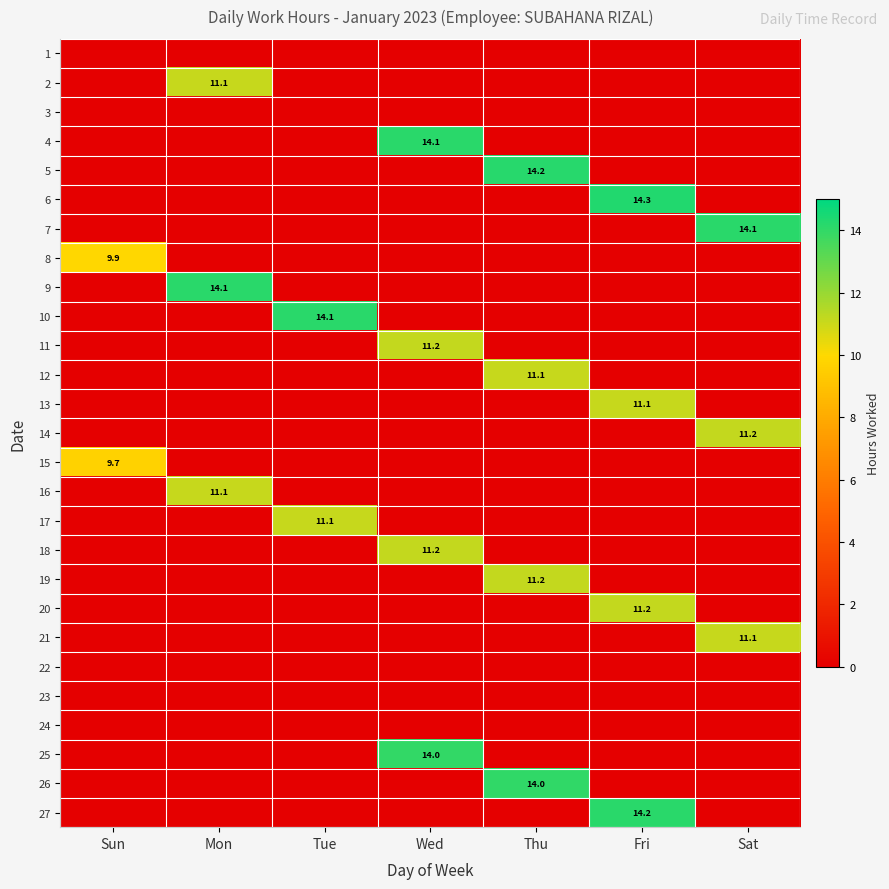

How many positive values does the 7 series have?

1